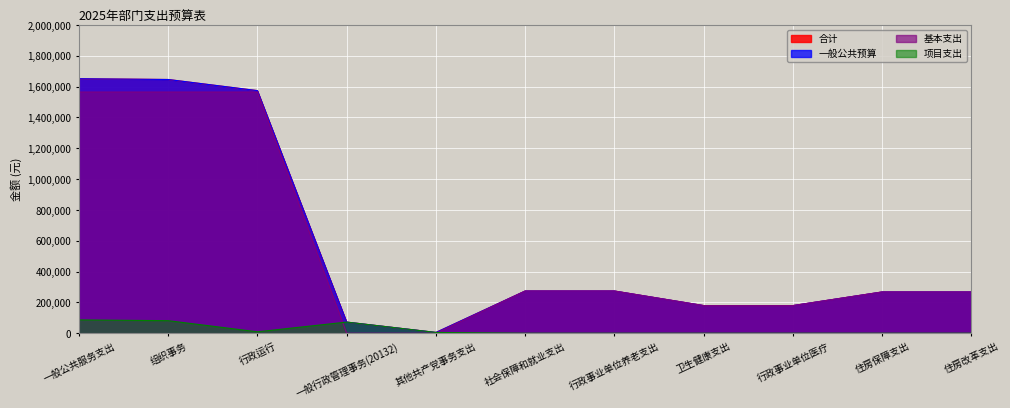

How many data points does each series have?

11